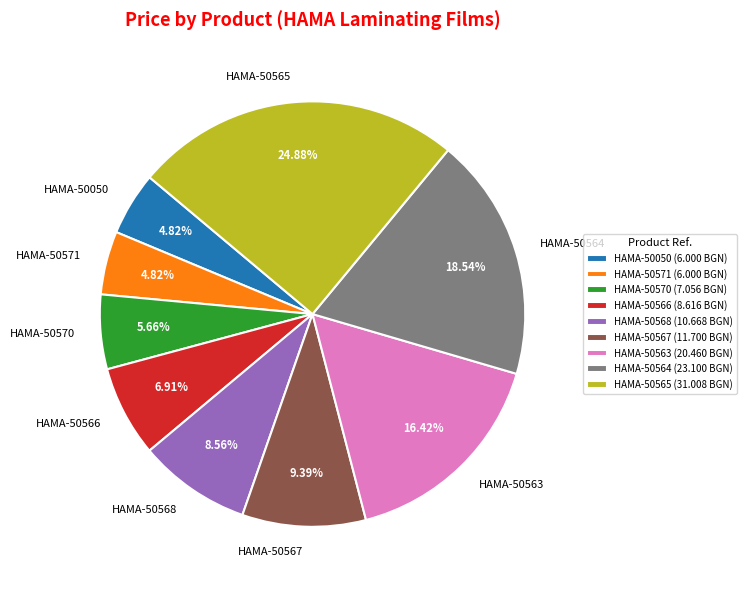

Combined, do HAMA-50565 and HAMA-50566 account for over 50%?

No